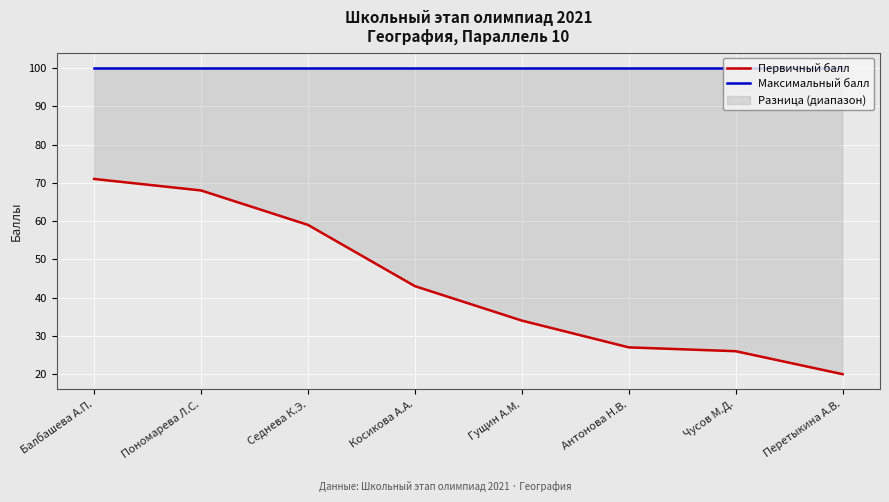

Which series has the largest total across all categories?

Максимальный балл